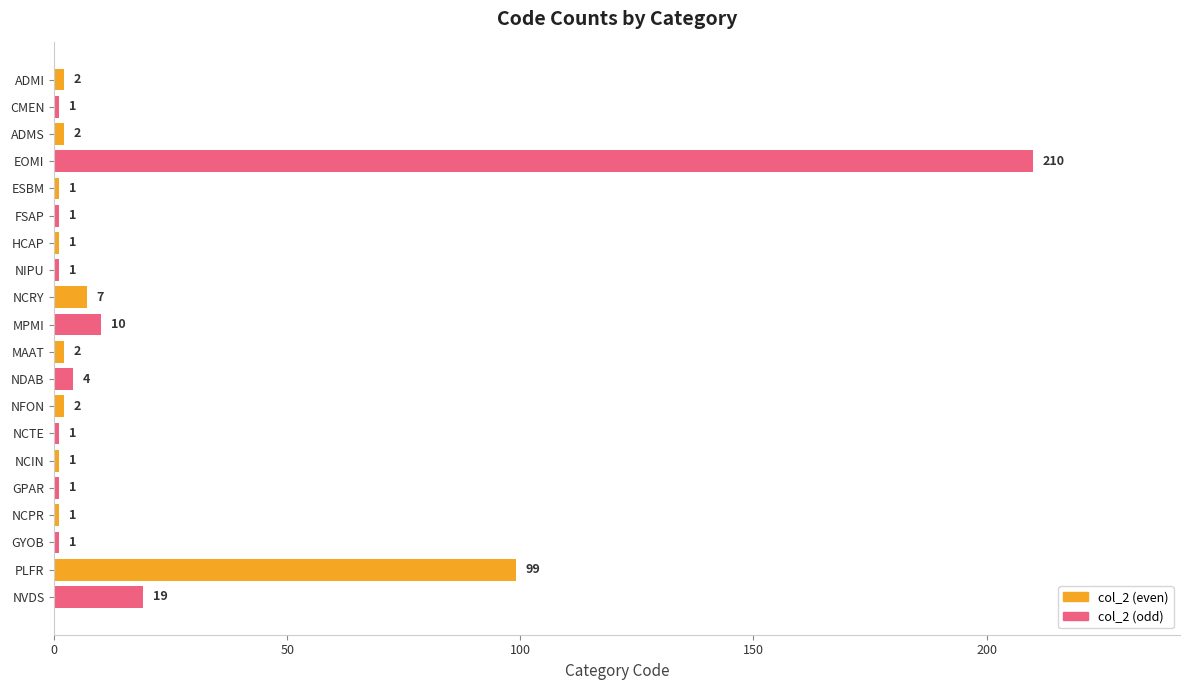

Where is the data nearest to the value 105?

PLFR